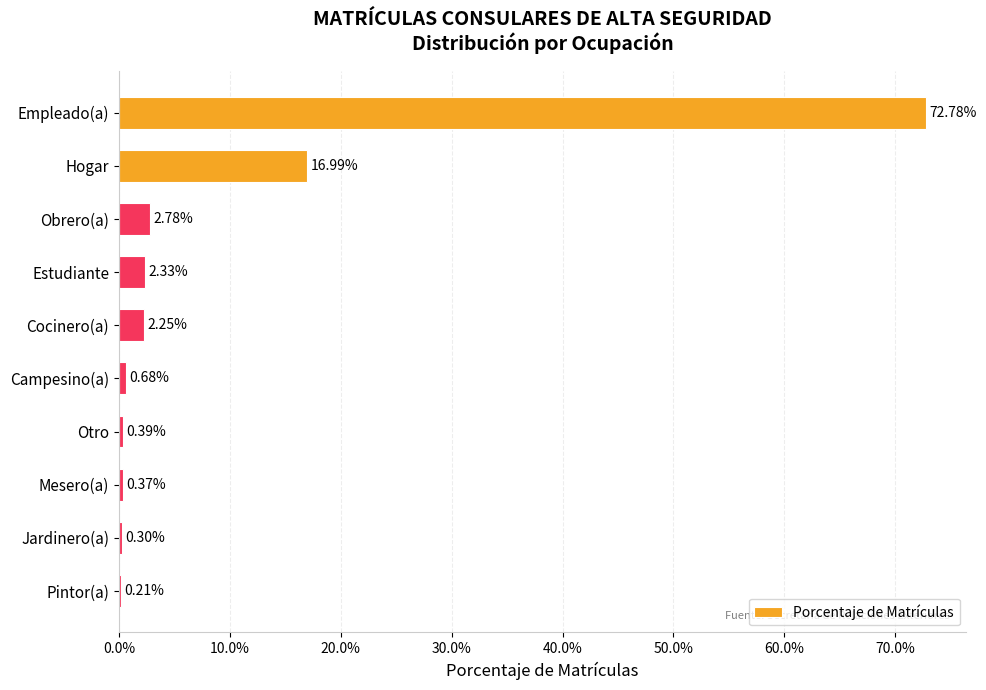

What is the average value?

0.1